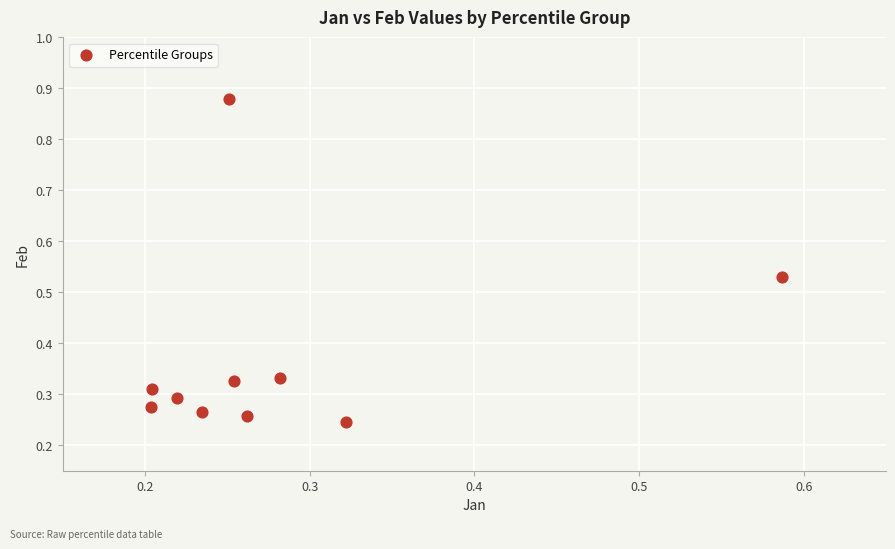

What is the range of Y values (max minus min)?

0.6